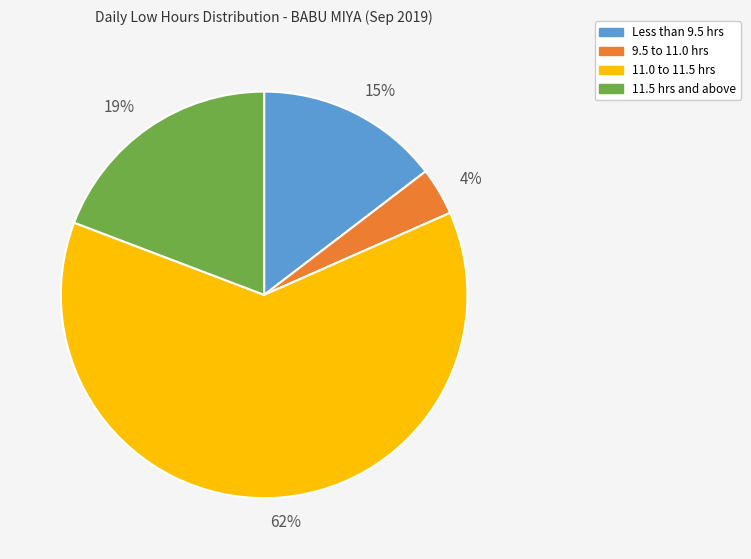

Do 15% and 4% together represent more than half of the pie?

No